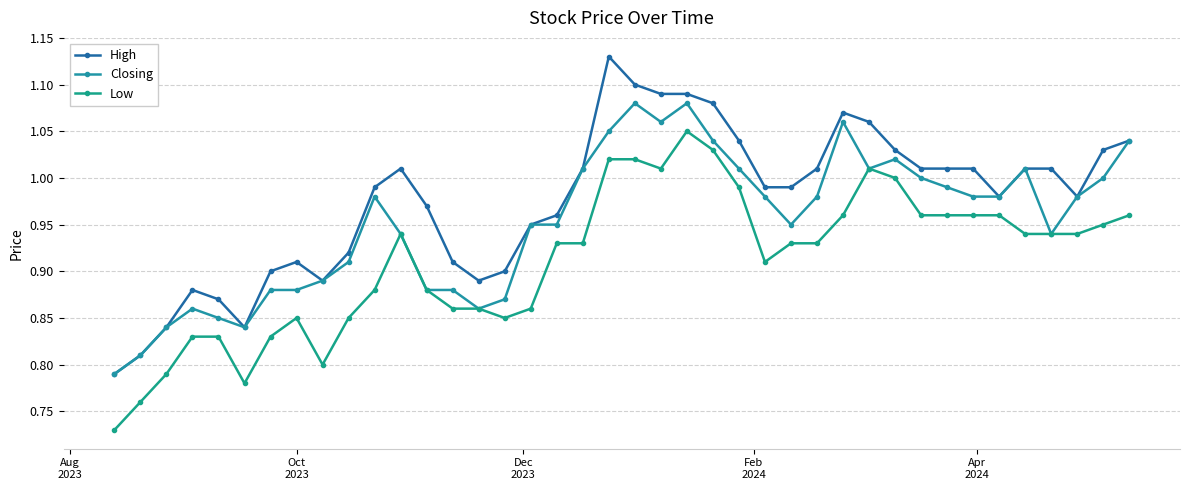

List the series in order of their peak value, lowest first.

Low, Closing, High